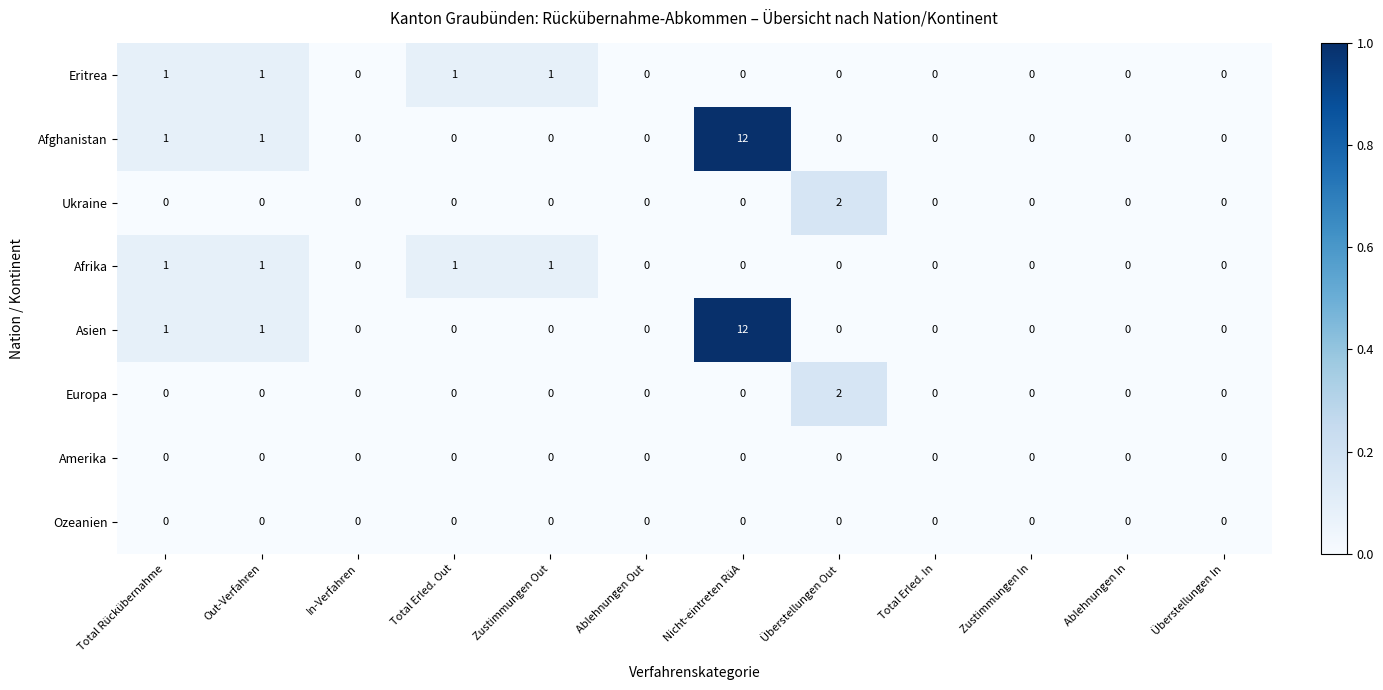

Which category has the highest value in the Ukraine series?

Überstellungen Out